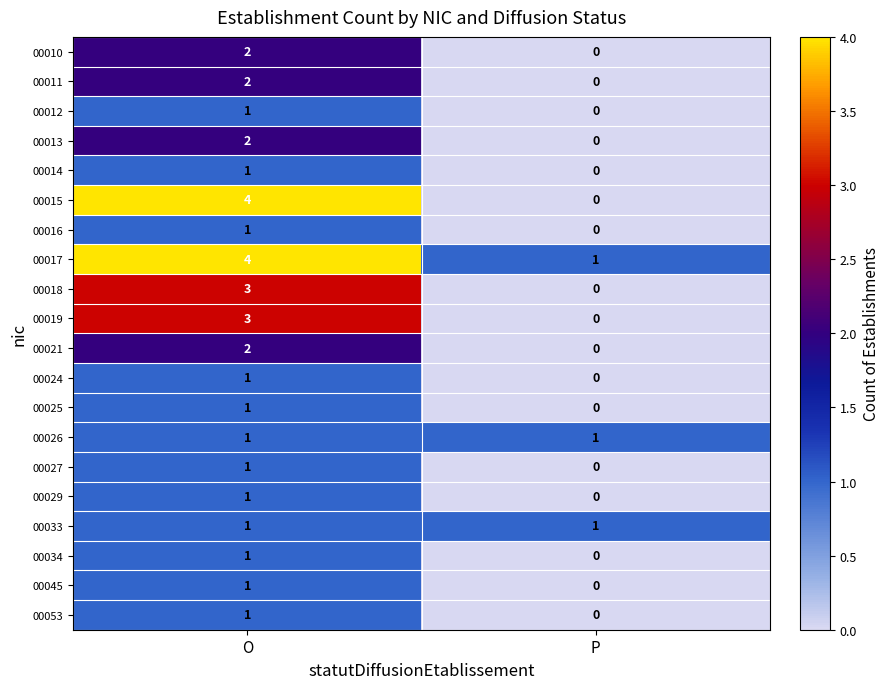

What is the approximate value of 00019 at O?

3